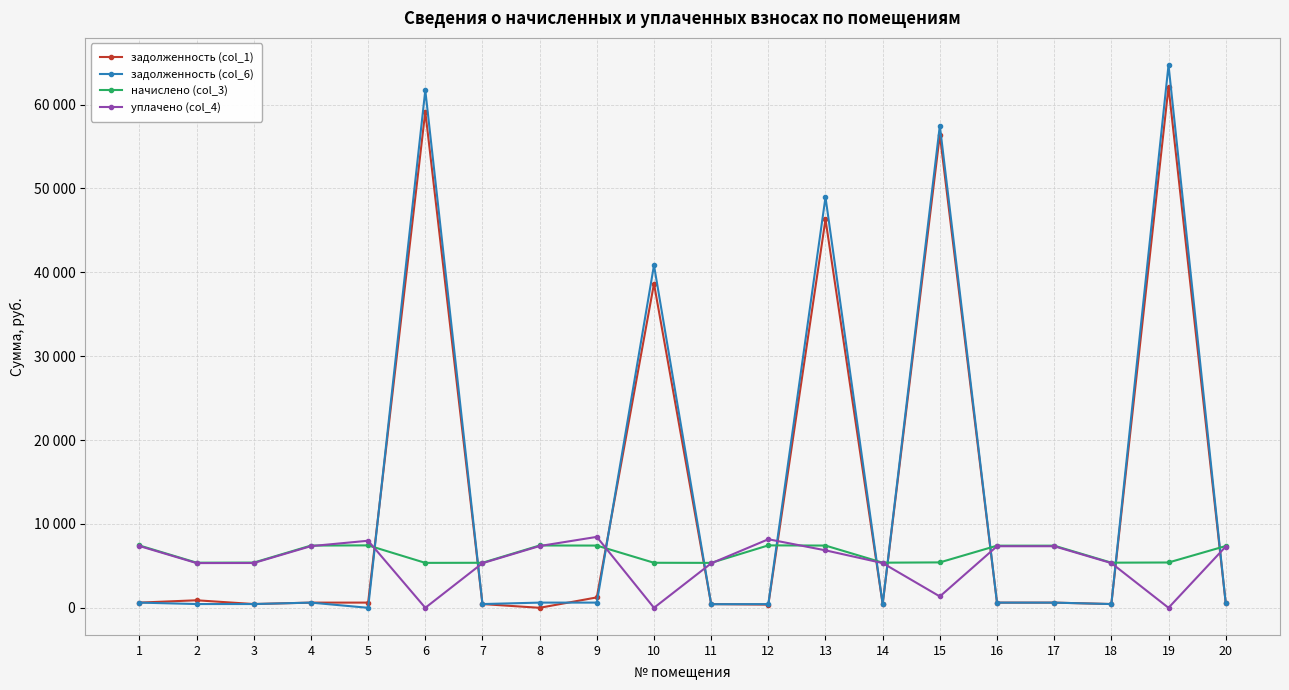

What are all the series names shown in the legend?

задолженность (col_1), задолженность (col_6), начислено (col_3), уплачено (col_4)